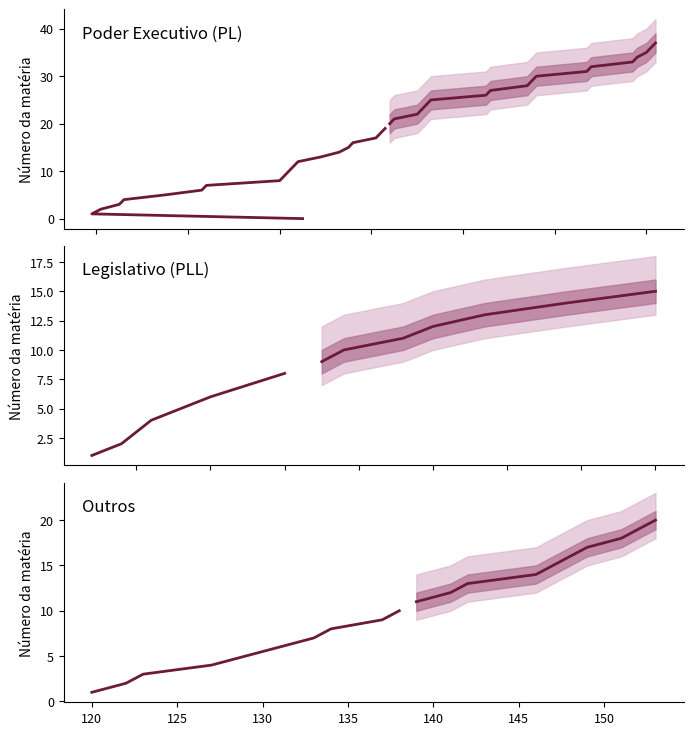

True or false: Poder Executivo (PL) upper2 and Poder Executivo (PL) lower1 intersect in this chart.

False